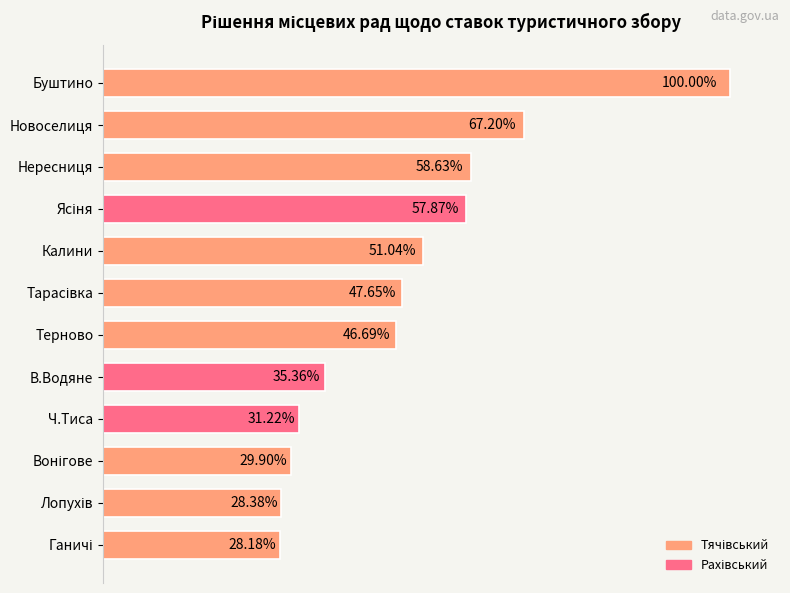

Does the chart contain any negative values?

No